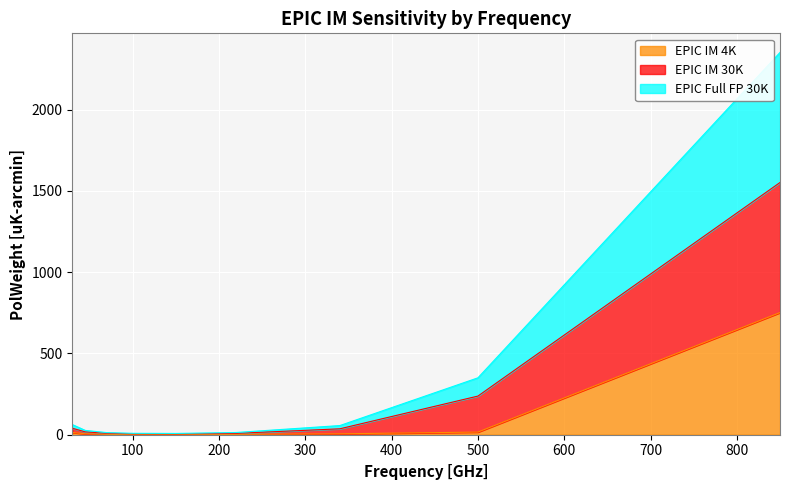

Rank the categories by EPIC IM 4K PolWeight value from lowest to highest.

150, 100, 220, 70, 340, 45, 30, 500, 850